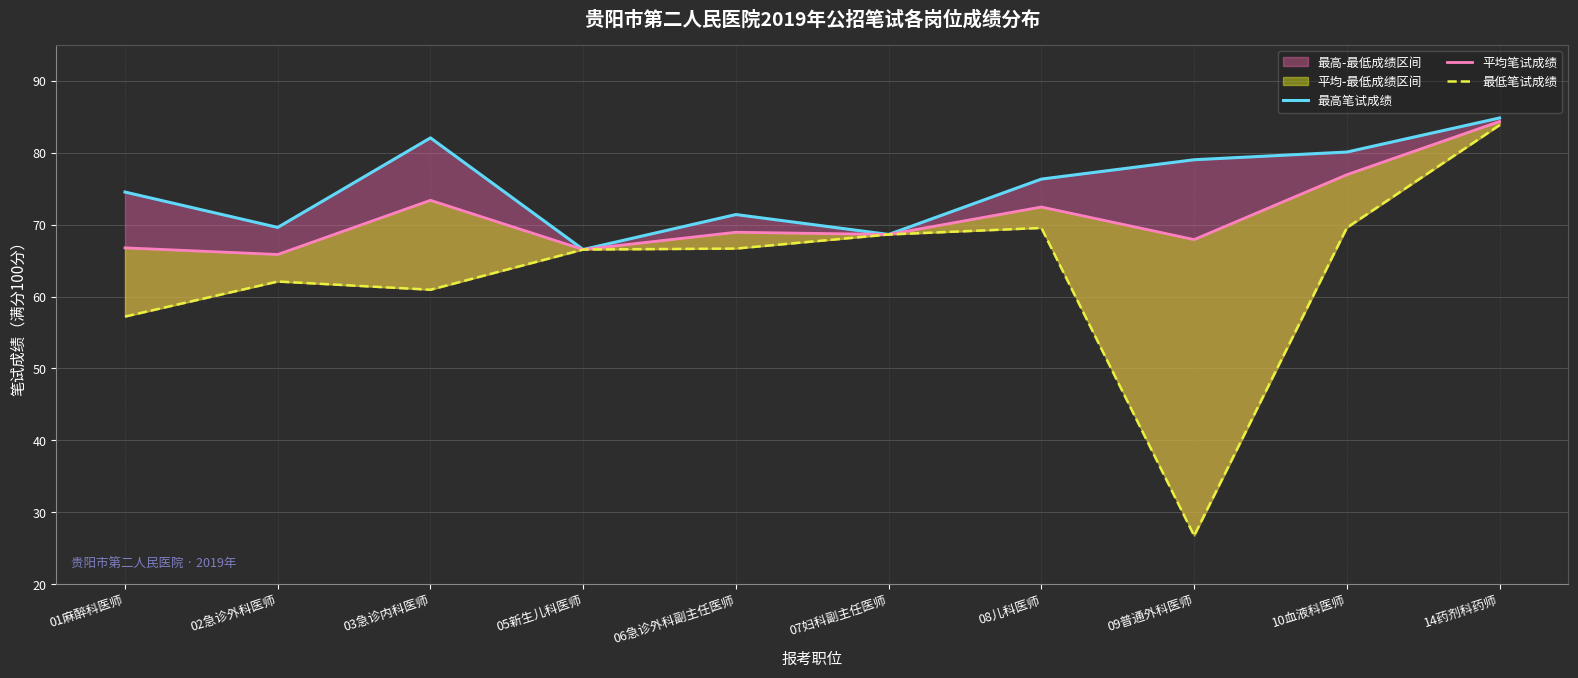

What are all the series names shown in the legend?

最高笔试成绩, 平均笔试成绩, 最低笔试成绩